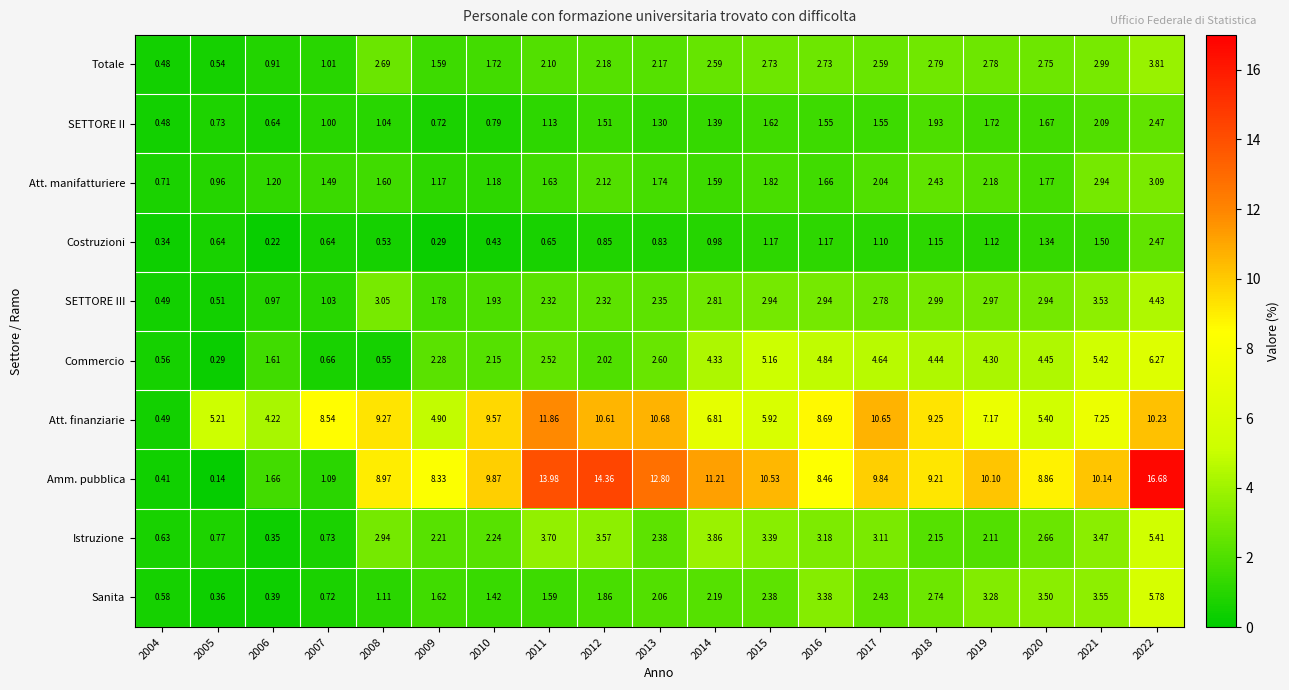

Which series has the largest range (max minus min)?

Amm. pubblica